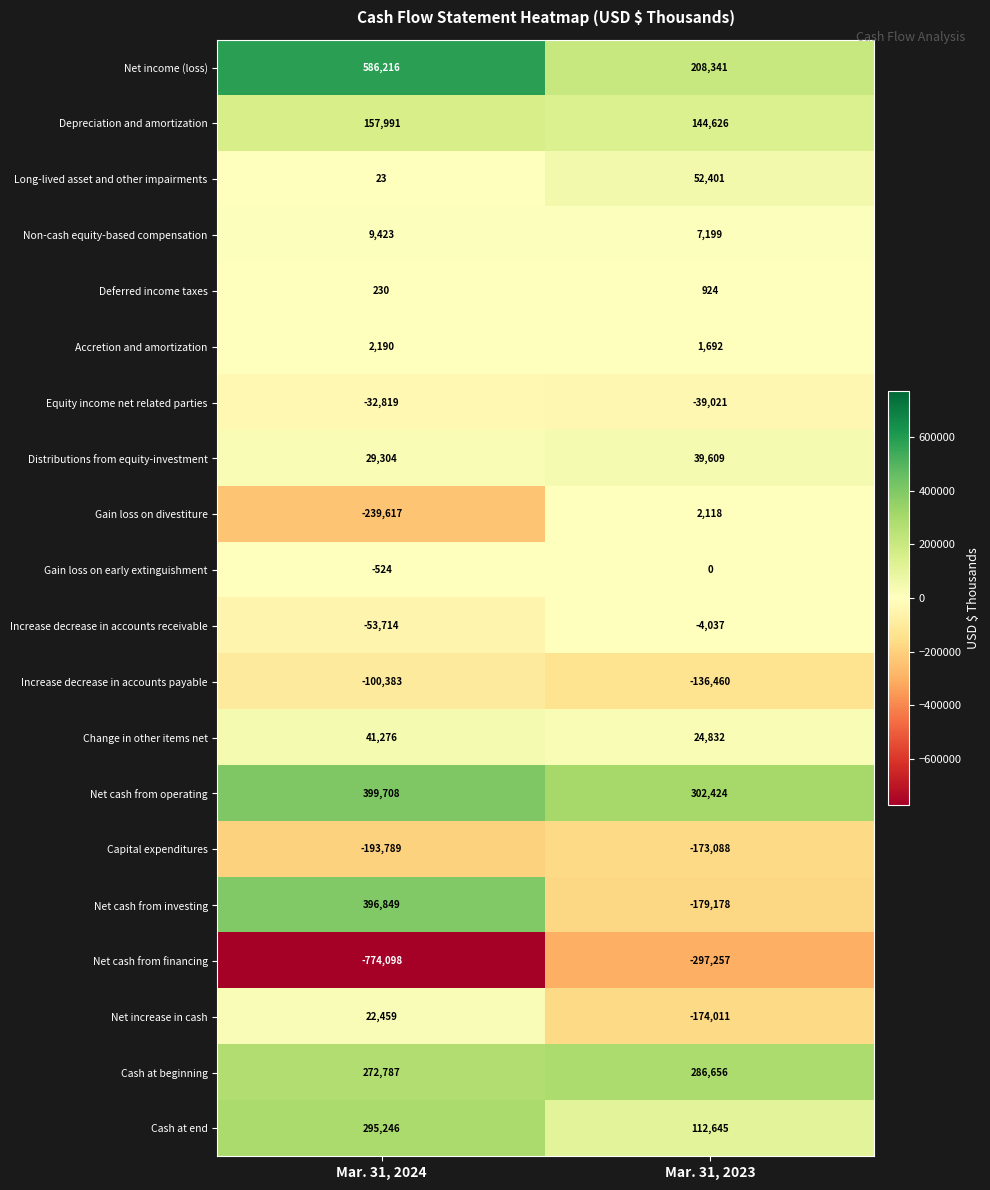

What is the total value across all series at Mar. 31, 2023?

180415